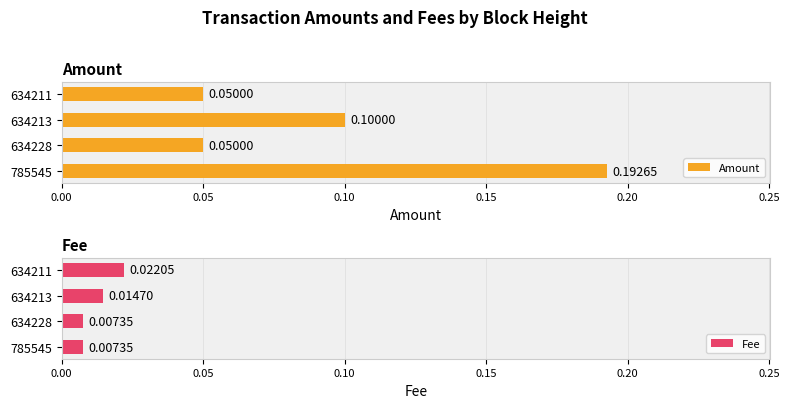

The value of Fee at 0.00 is 0.0. True or false?

True